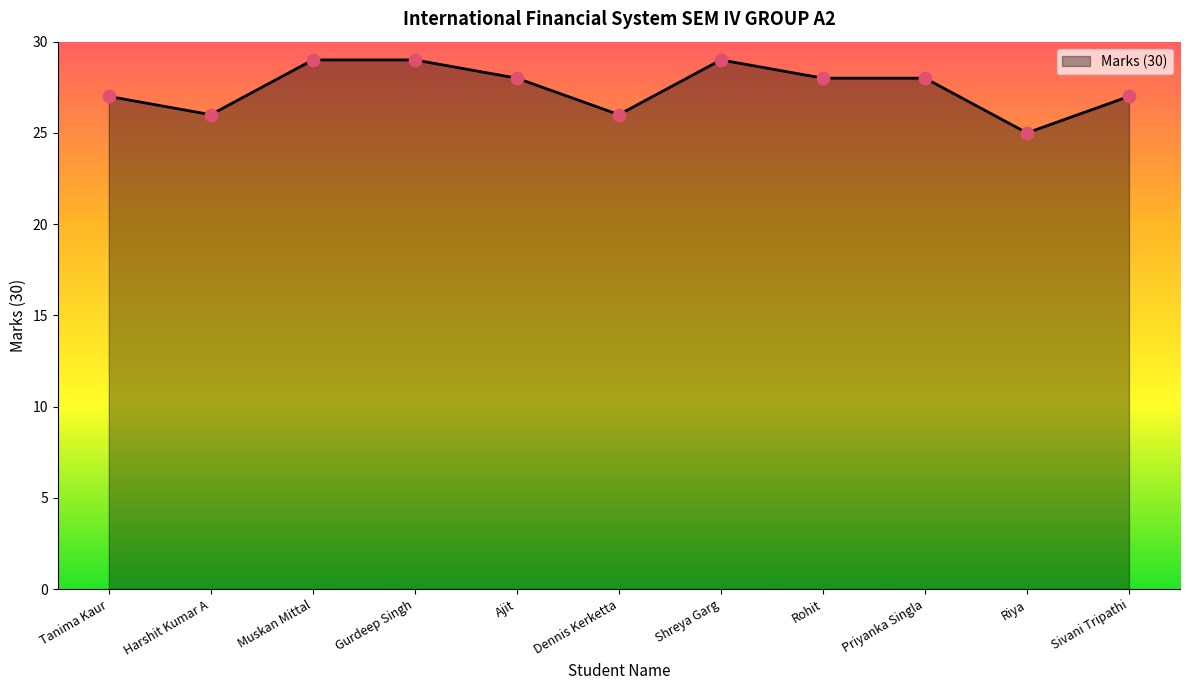

What is the change in value from Gurdeep Singh to Rohit?

-1